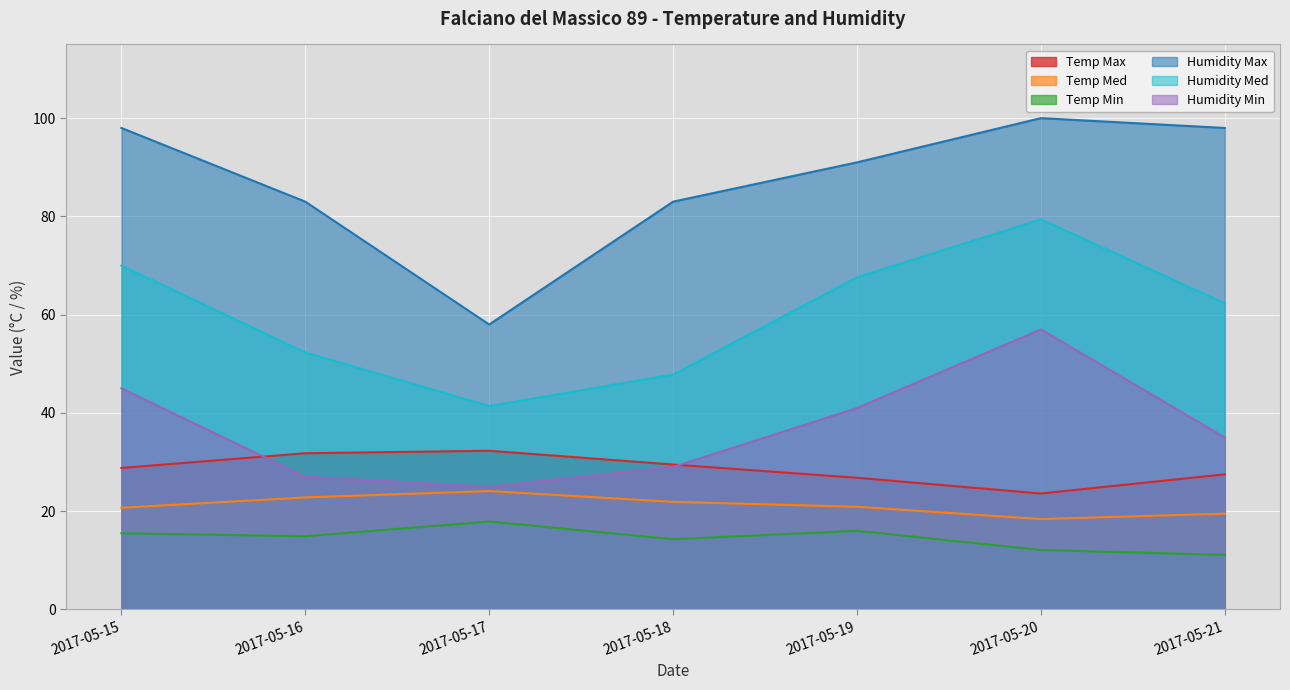

How many series are shown in this chart?

6